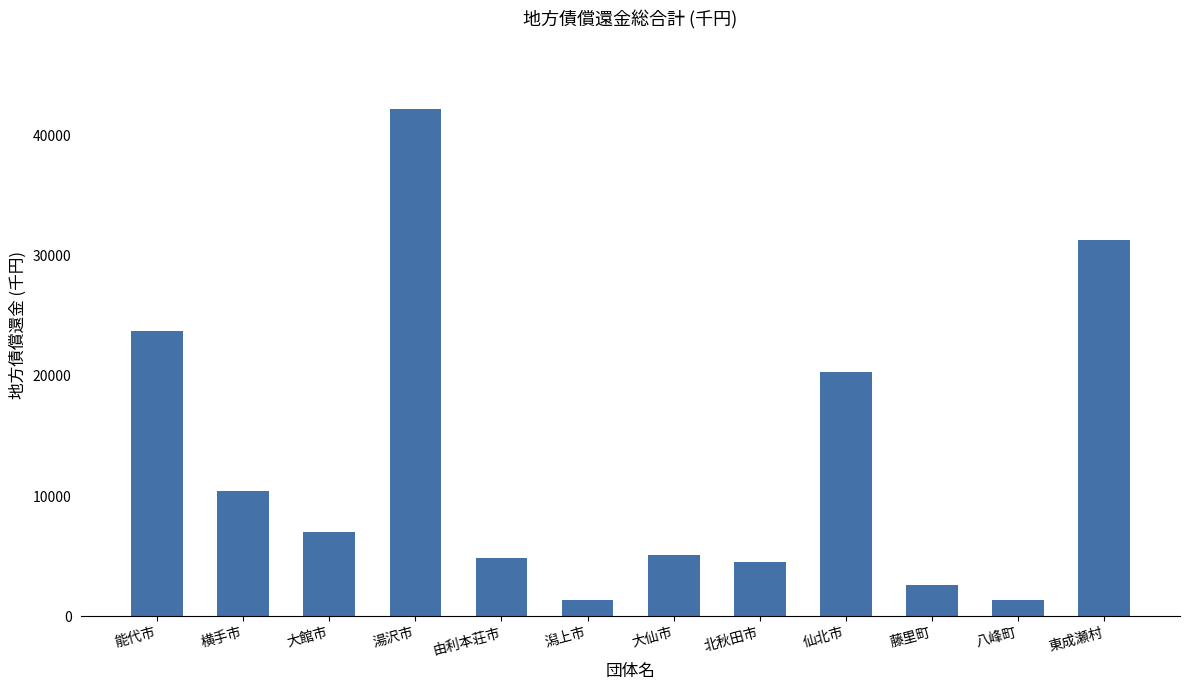

What is the smallest value displayed?

1325